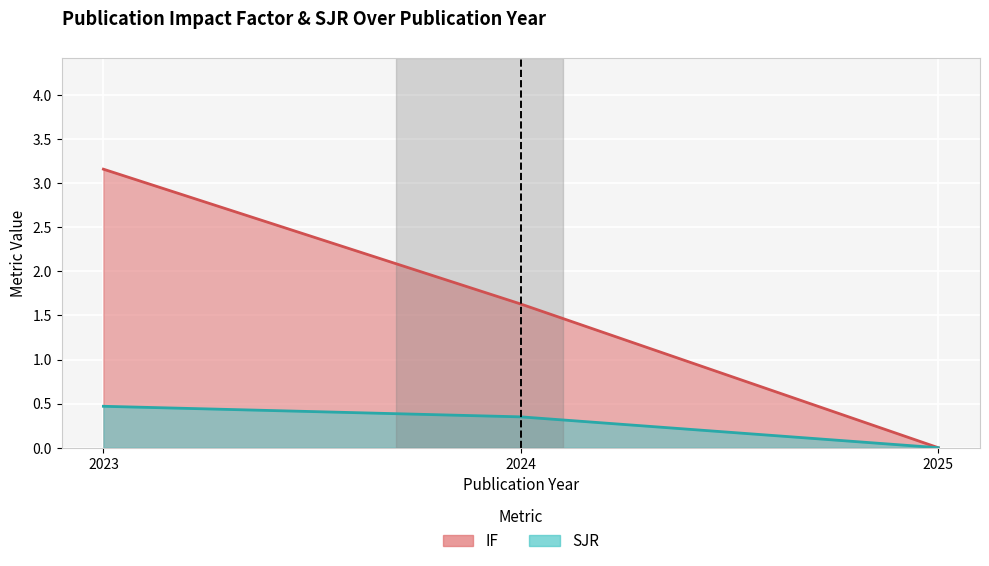

Is the value of SJR at 2024 greater than the value of IF at 2024?

No